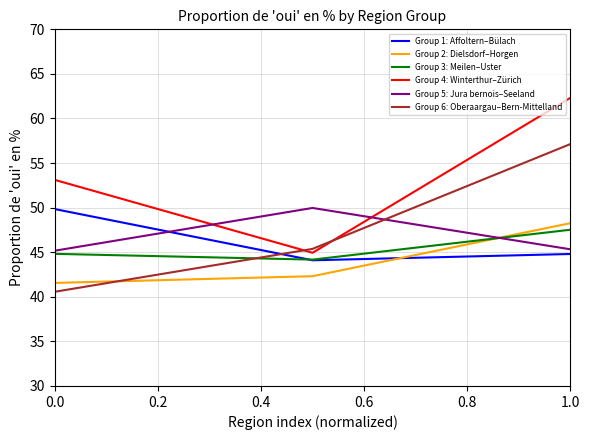

Which series has the largest range (max minus min)?

Group 4: Winterthur–Zürich